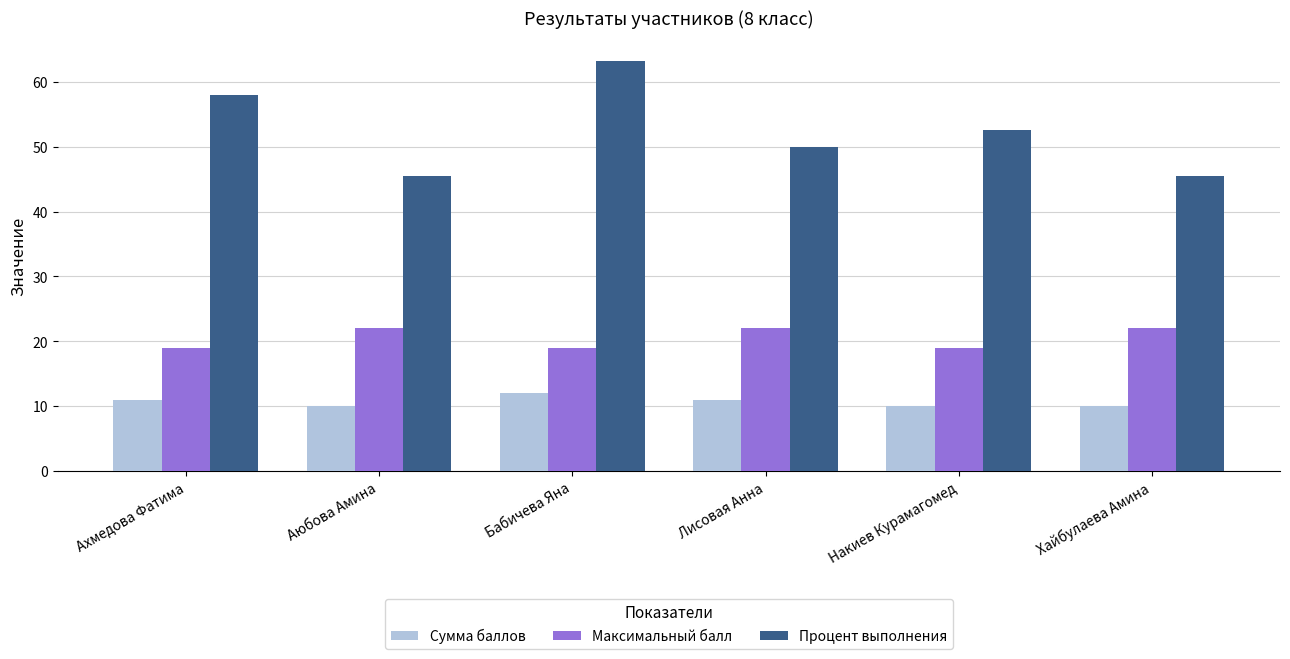

How many Максимальный балл values are between 19 and 22?

6